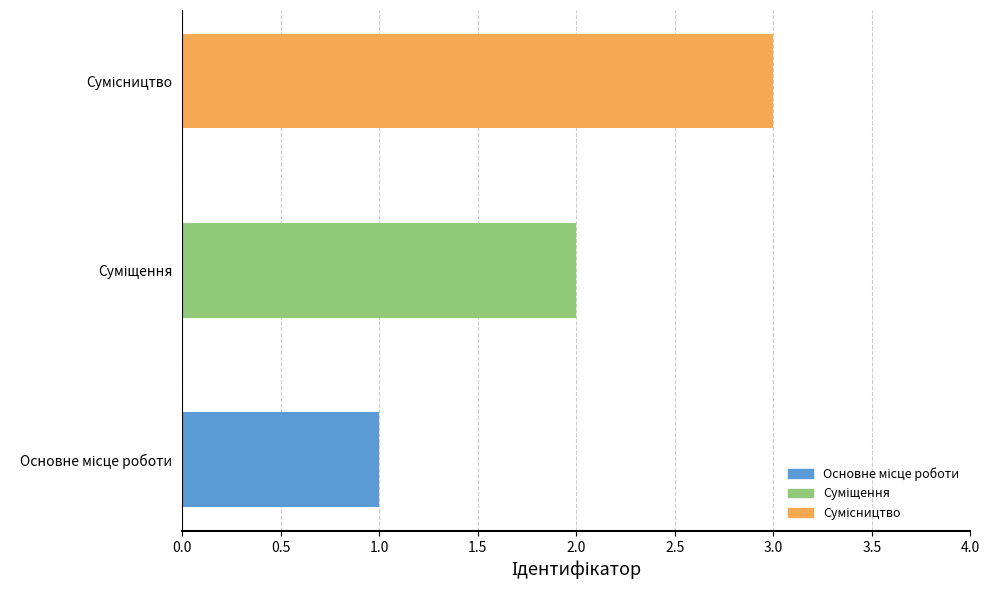

What is the sum of all values?

6